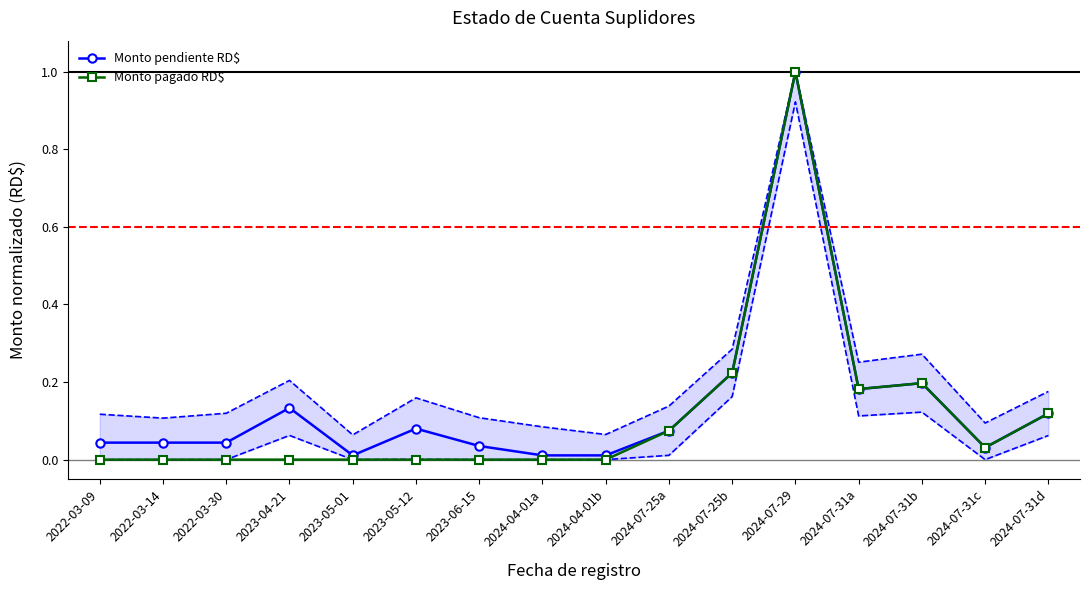

What is the difference between the second highest and second lowest values in the Monto pagado RD$ series?

0.2